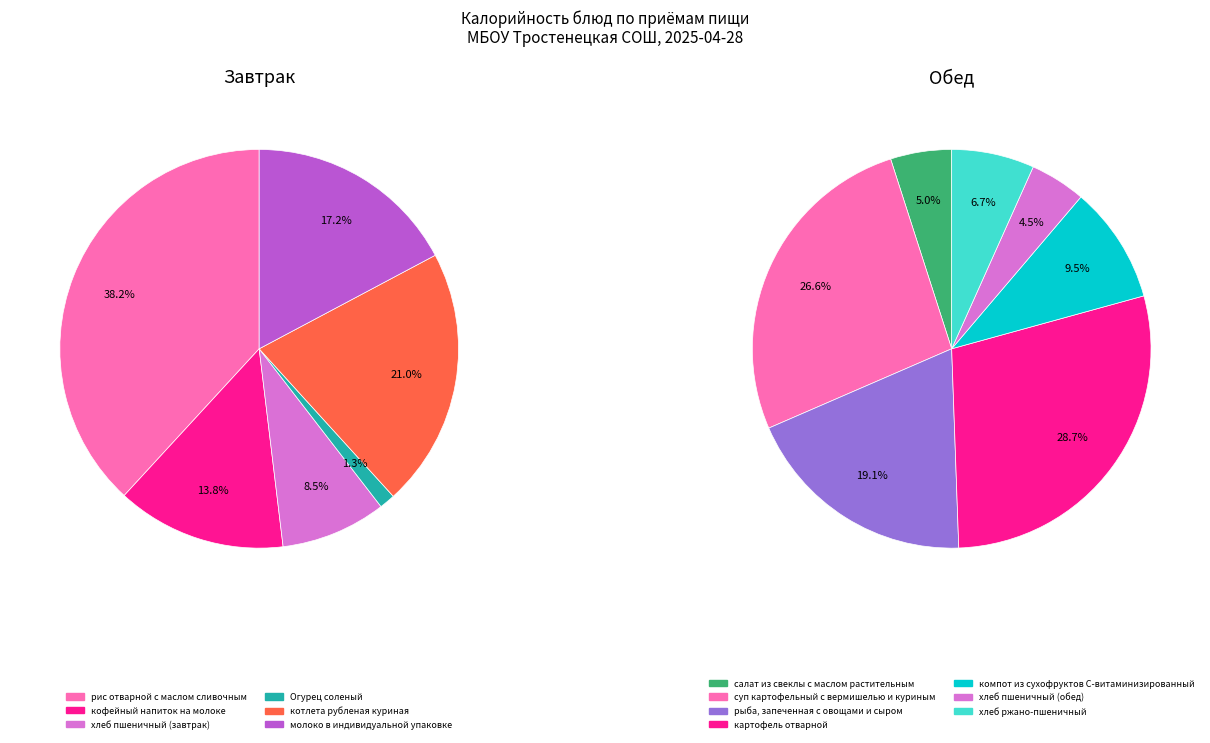

True or false: салат из свеклы с маслом растительным accounts for 12% of the total.

False